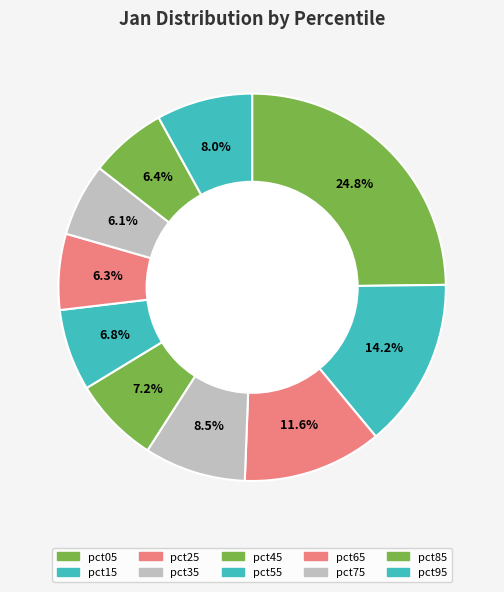

Is the sum of pct65 and pct55 greater than half?

No